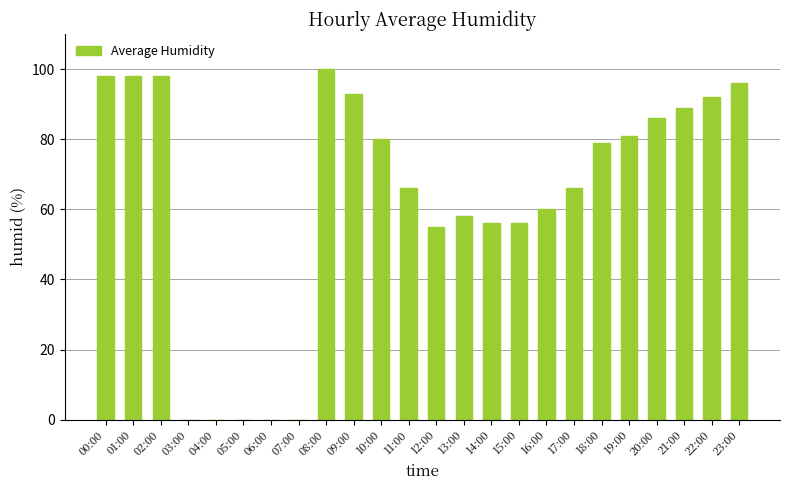

Where does the data first go above 79?

00:00